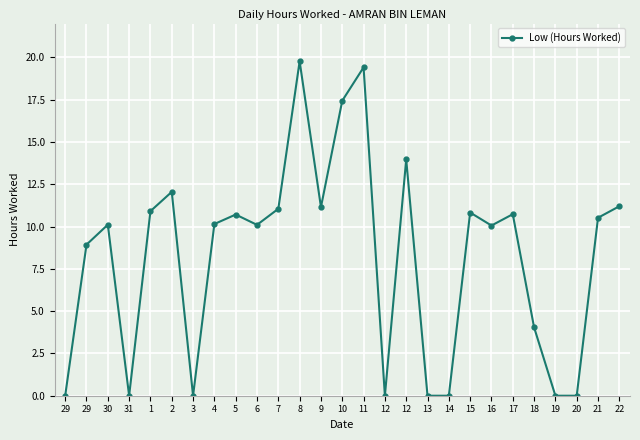

At which category does the data reach its first local valley?

31